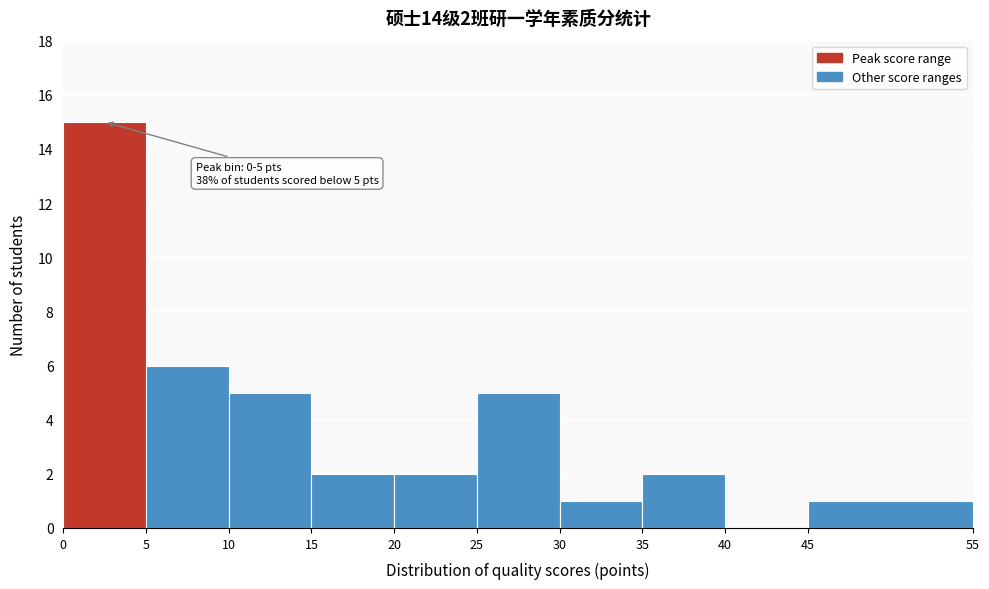

Over which range of the x-axis is the bar tallest?

0 to 5